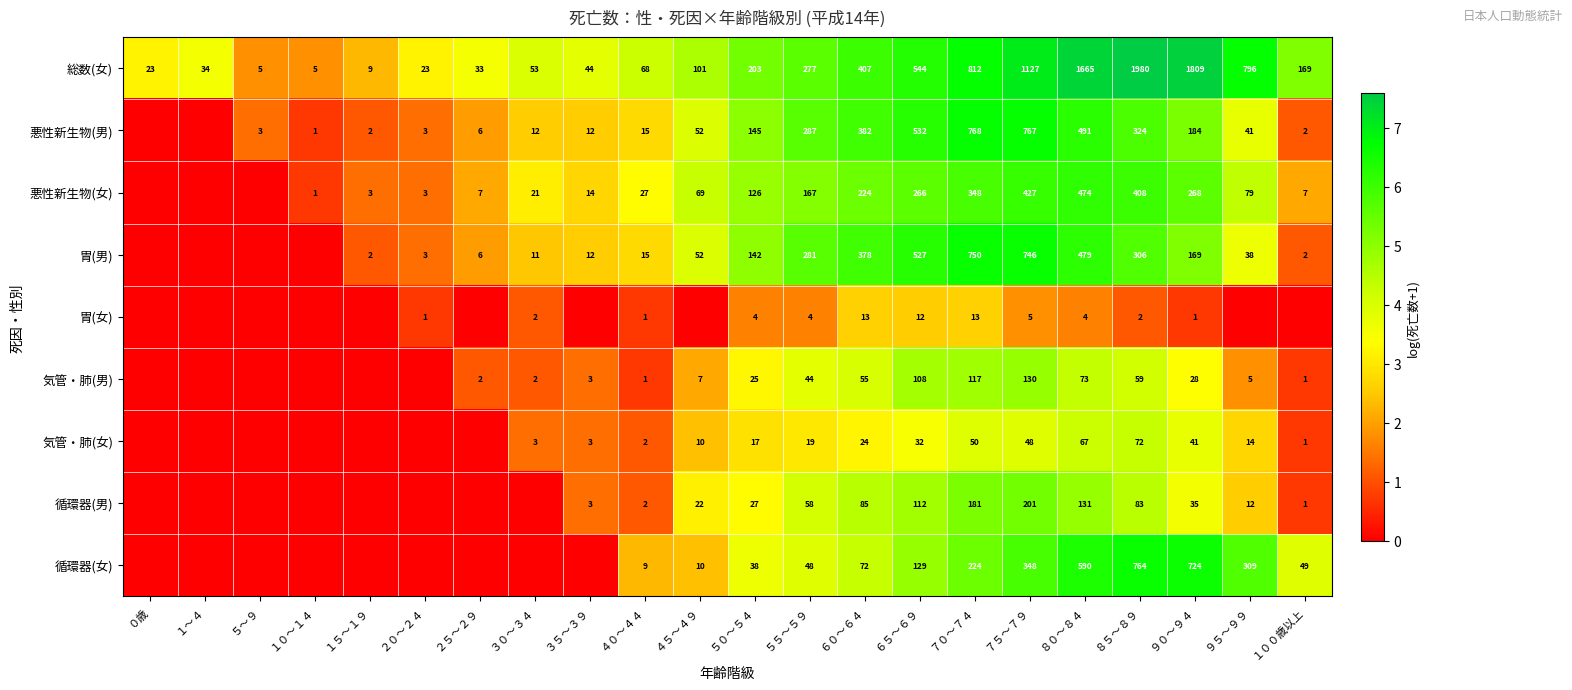

Is it true that 循環器(男) equals 1.7 at ６０～６４?

False